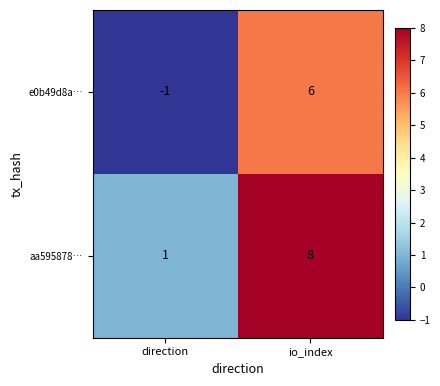

At which label is e0b49d8a… closest to 2?

direction